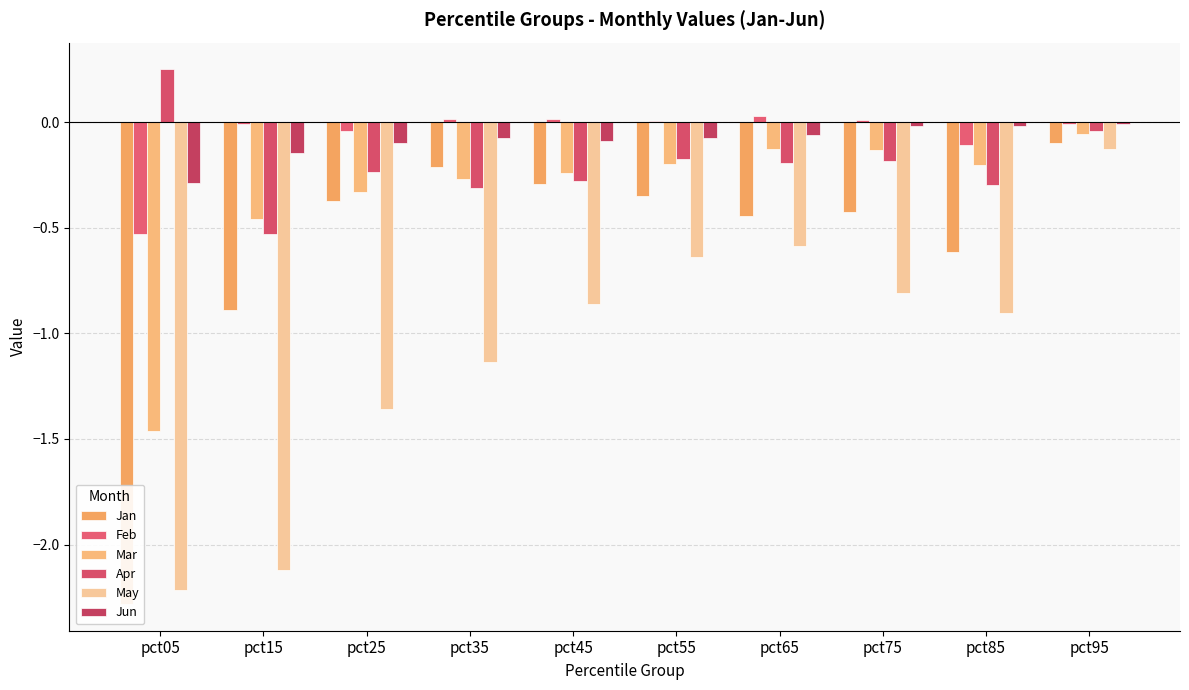

The value of May at pct55 is -0.4. True or false?

False